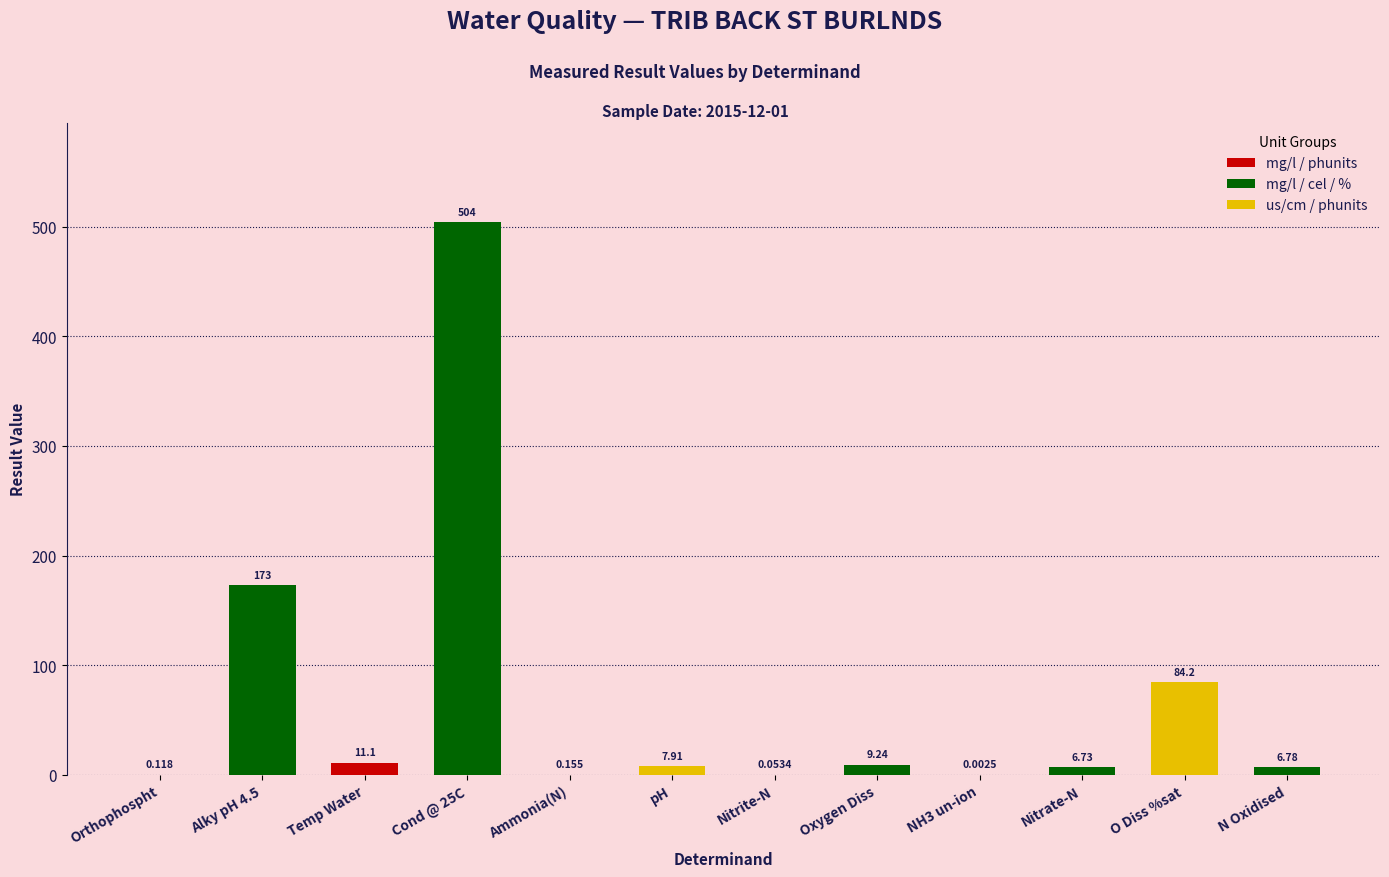

Are the bars horizontal?

No